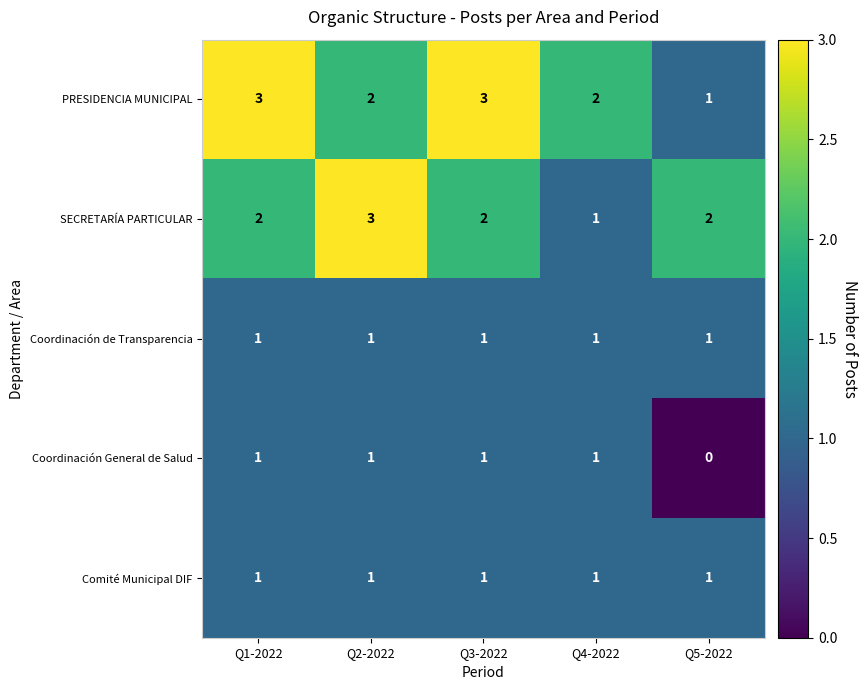

What is the greatest value displayed?

3